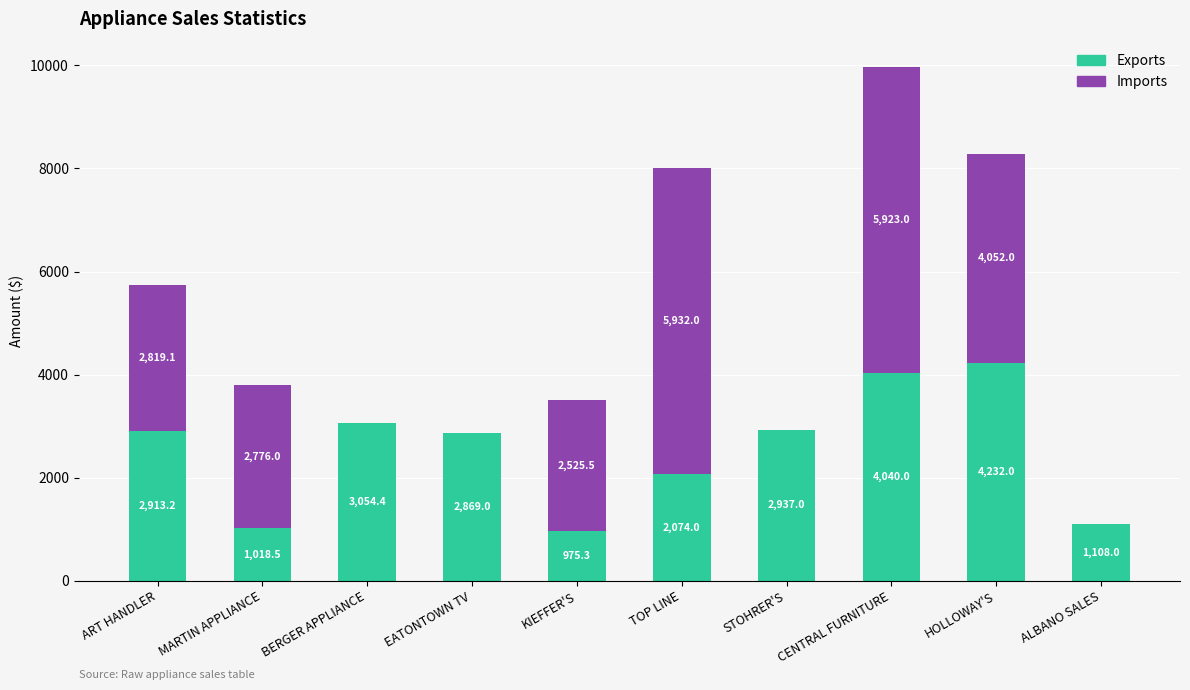

Which category has the highest value in the Exports series?

HOLLOWAY'S